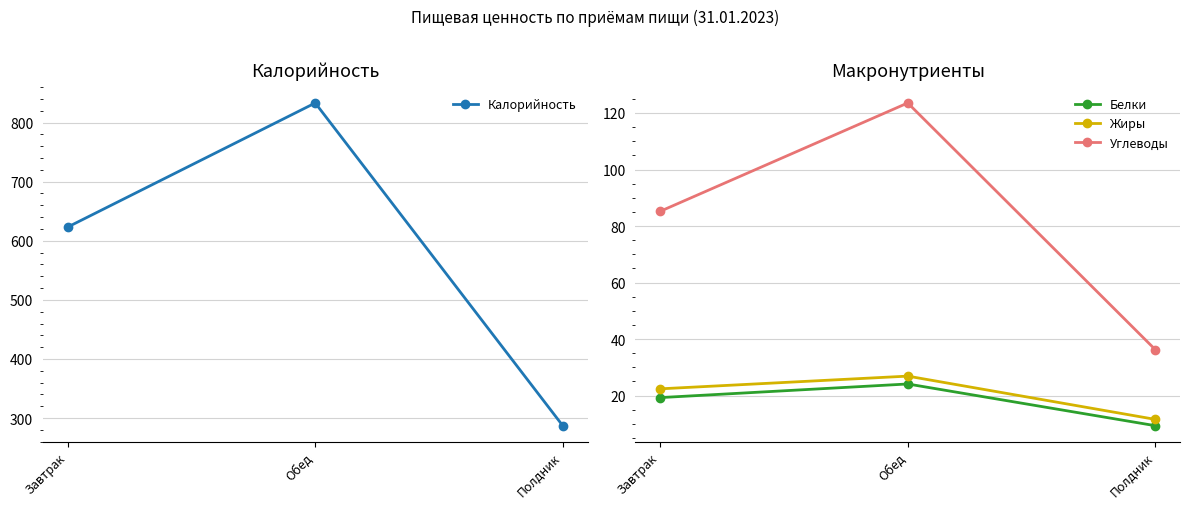

Between Обед and Полдник, which series saw the biggest shift?

Калорийность